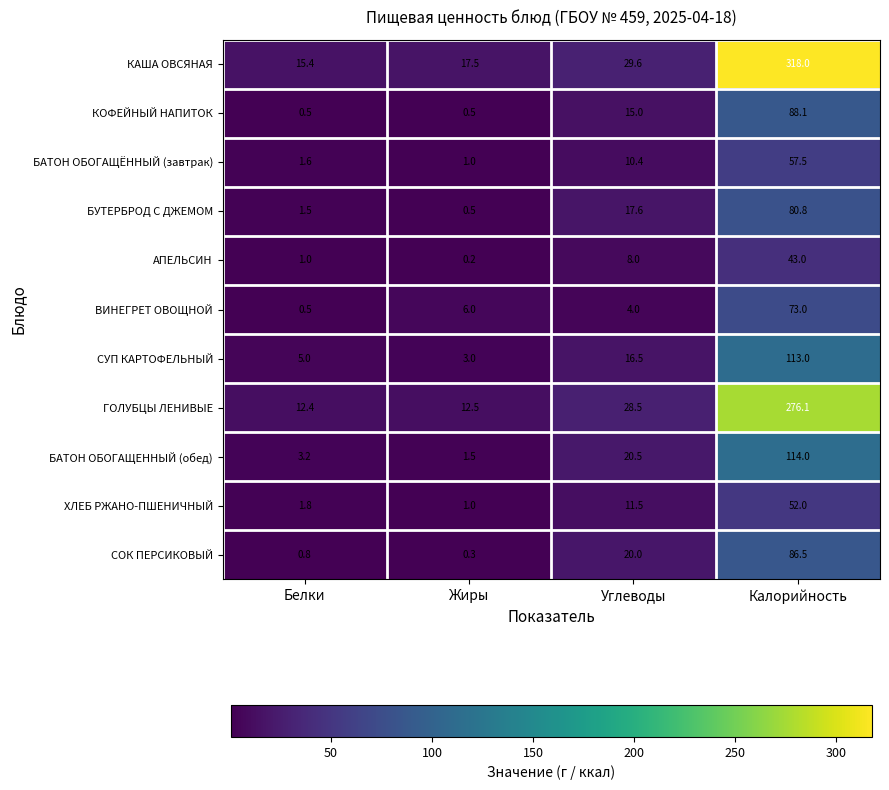

The value of ВИНЕГРЕТ ОВОЩНОЙ at Калорийность is 113.6. True or false?

False